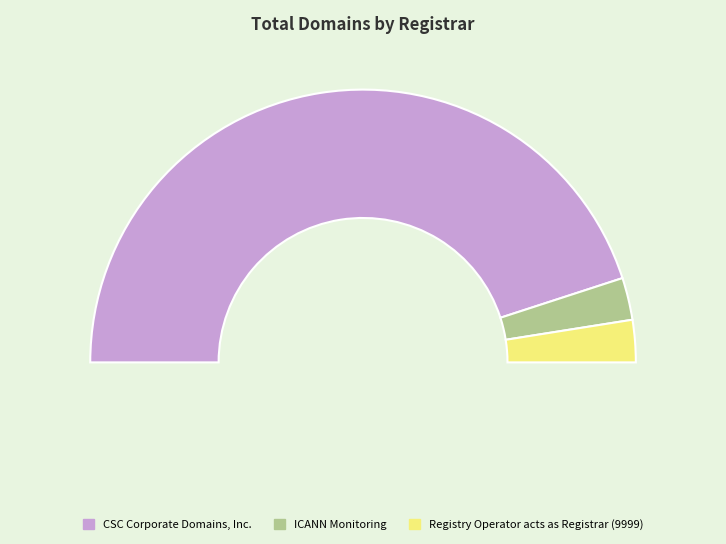

Which slice is the largest?

CSC Corporate Domains, Inc.